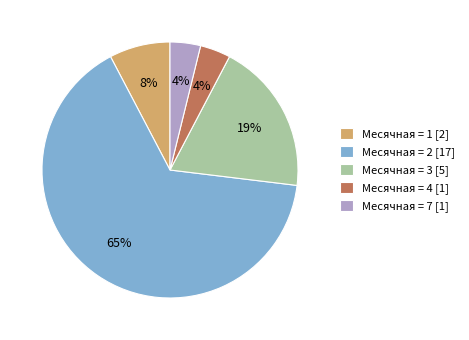

The Месячная = 7 [1] slice represents 4% of the pie. True or false?

True